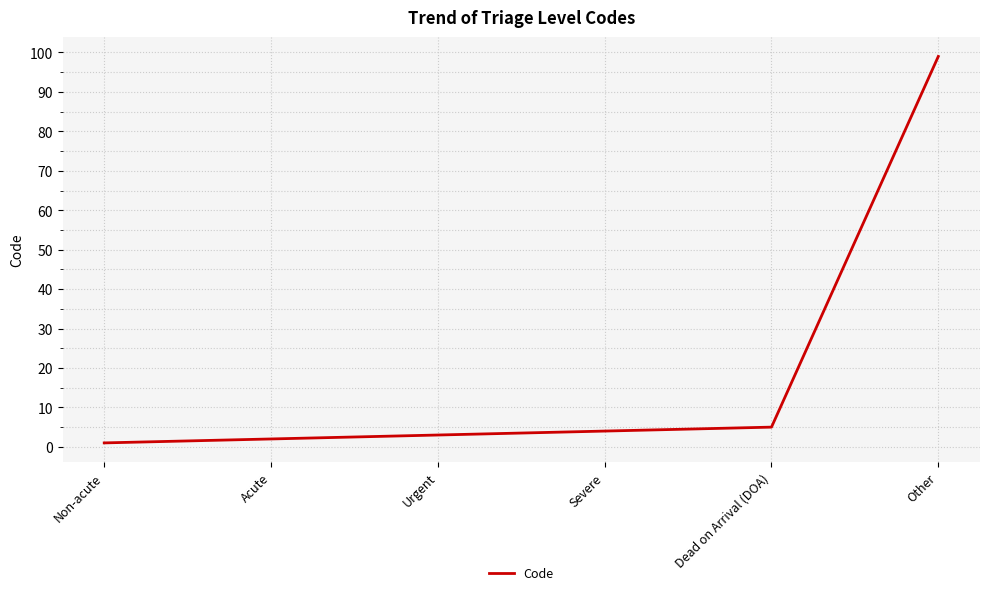

What is the difference between the values at Dead on Arrival (DOA) and Other?

94